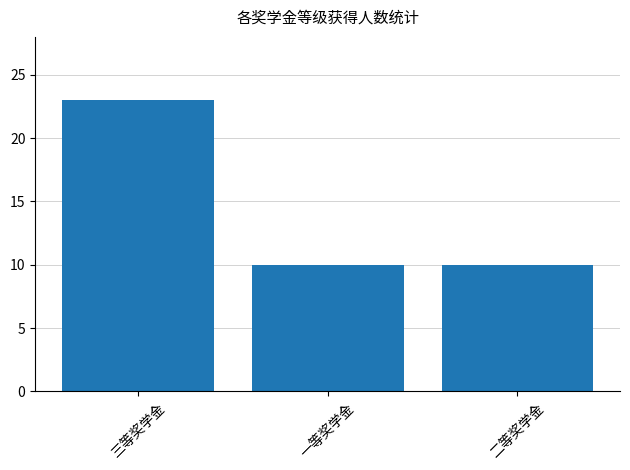

Reading left to right, list all the values displayed in this chart.

23	10	10